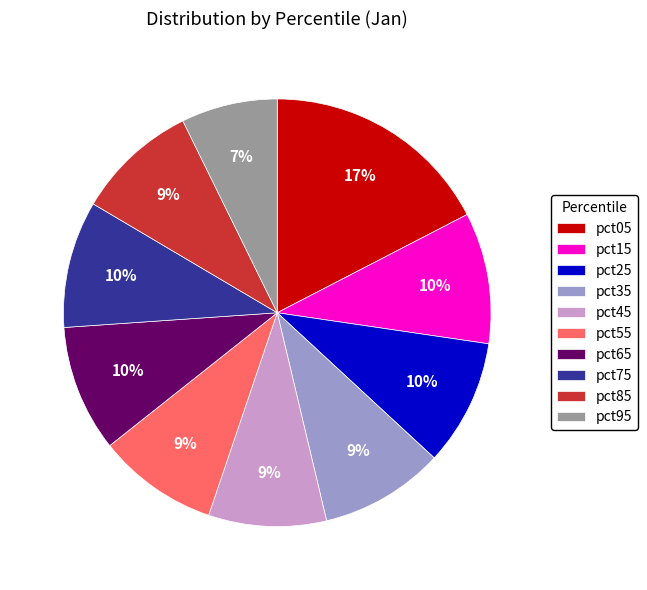

Is there any slice that represents more than half of the pie?

No